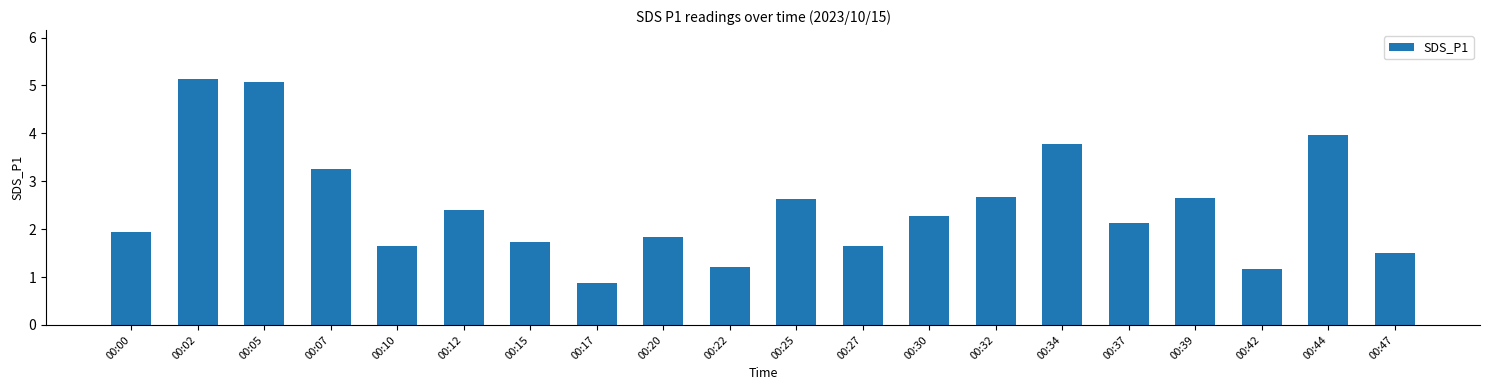

What is the sum of all values?

49.5